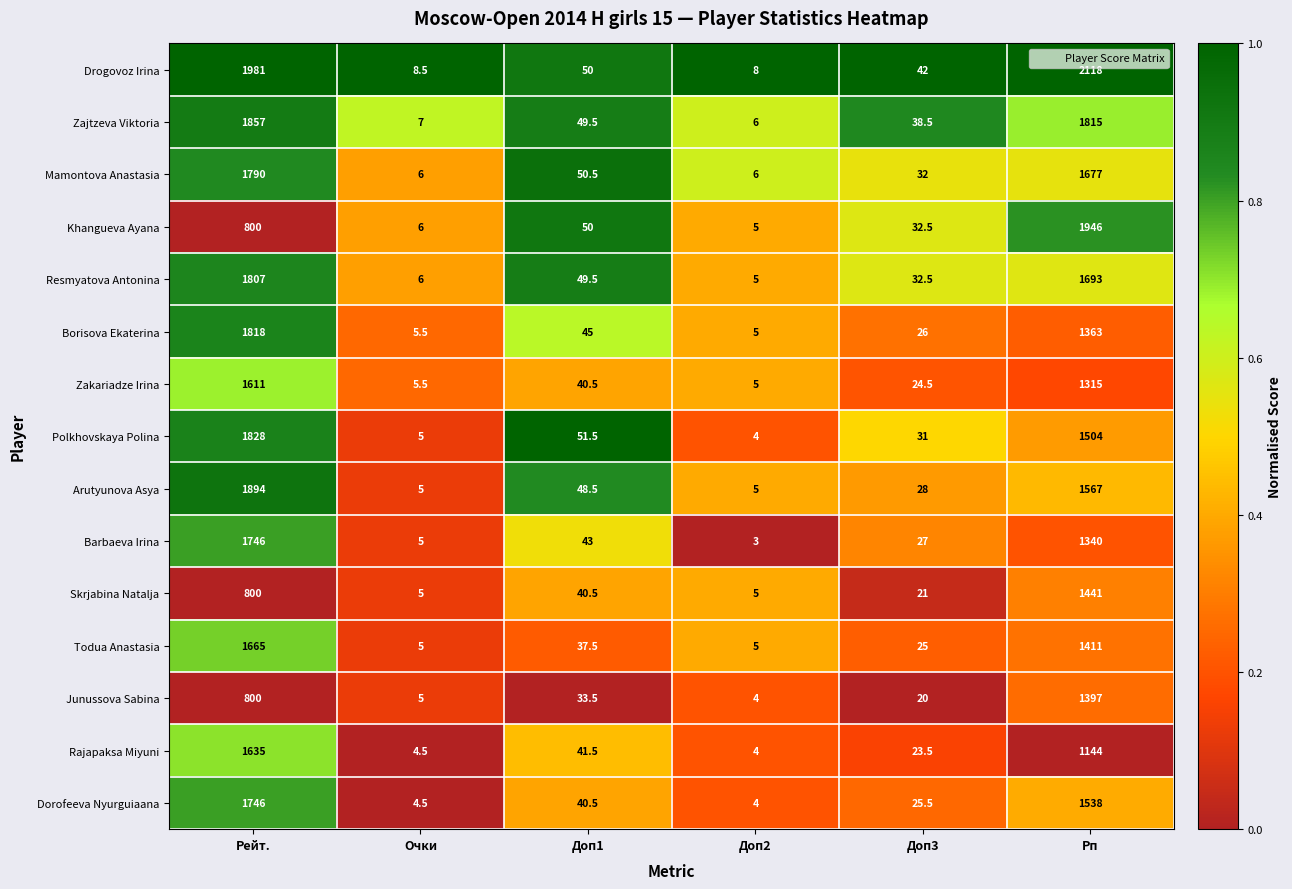

At which label is Khangueva Ayana closest to 975?

Рейт.